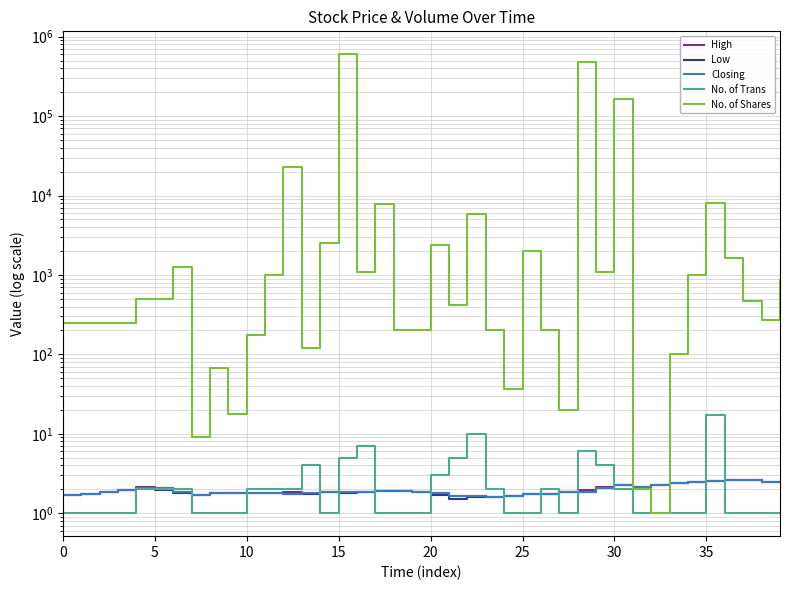

What are all the series names shown in the legend?

High, Low, Closing, No. of Trans, No. of Shares